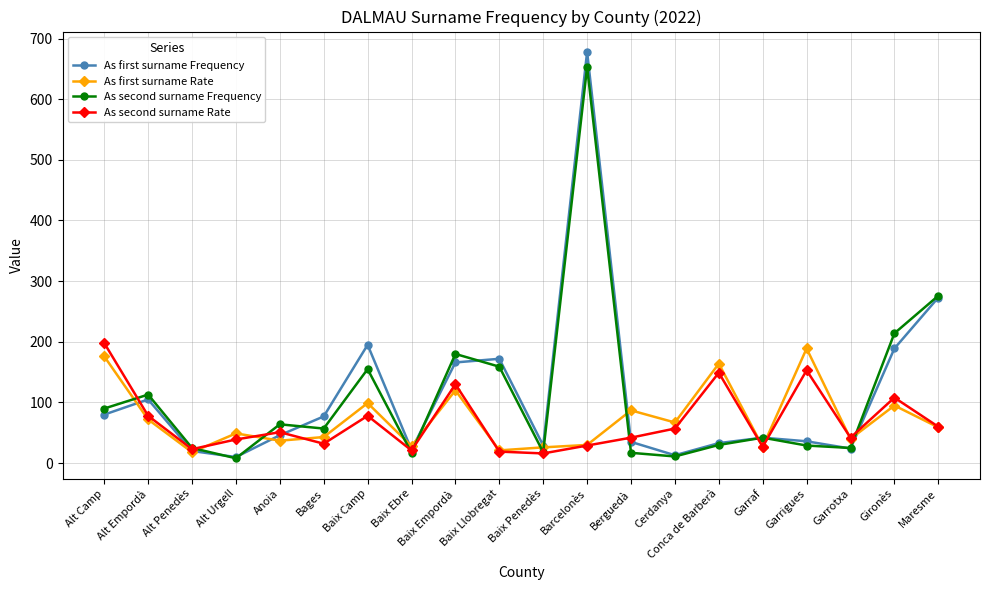

The As second surname Rate series shows 290 at Alt Camp. True or false?

False